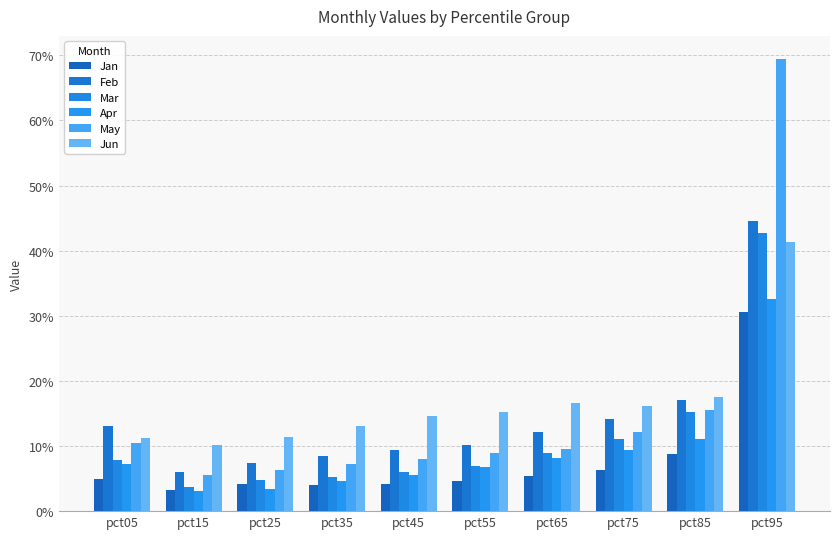

Reading right to left, transcribe all the data shown in this chart.

Jan: pct95=0.3	pct85=0.1	pct75=0.1	pct65=0.1	pct55=0.0	pct45=0.0	pct35=0.0	pct25=0.0	pct15=0.0	pct05=0.0
Feb: pct95=0.4	pct85=0.2	pct75=0.1	pct65=0.1	pct55=0.1	pct45=0.1	pct35=0.1	pct25=0.1	pct15=0.1	pct05=0.1
Mar: pct95=0.4	pct85=0.2	pct75=0.1	pct65=0.1	pct55=0.1	pct45=0.1	pct35=0.1	pct25=0.0	pct15=0.0	pct05=0.1
Apr: pct95=0.3	pct85=0.1	pct75=0.1	pct65=0.1	pct55=0.1	pct45=0.1	pct35=0.0	pct25=0.0	pct15=0.0	pct05=0.1
May: pct95=0.7	pct85=0.2	pct75=0.1	pct65=0.1	pct55=0.1	pct45=0.1	pct35=0.1	pct25=0.1	pct15=0.1	pct05=0.1
Jun: pct95=0.4	pct85=0.2	pct75=0.2	pct65=0.2	pct55=0.2	pct45=0.1	pct35=0.1	pct25=0.1	pct15=0.1	pct05=0.1